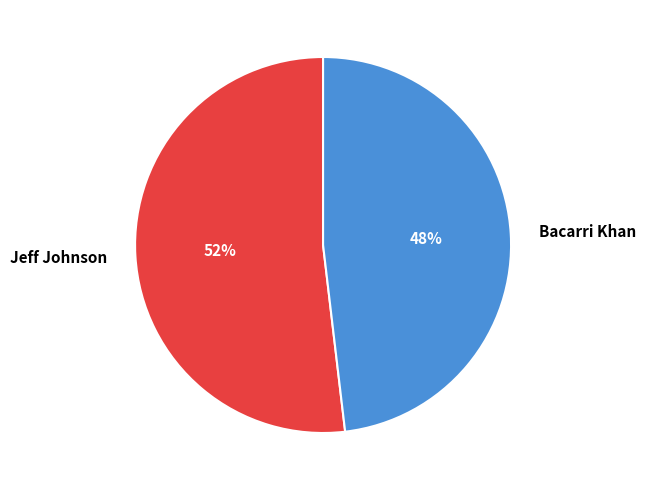

To the nearest percent, what is the combined percentage of Jeff Johnson and Bacarri Khan?

100%